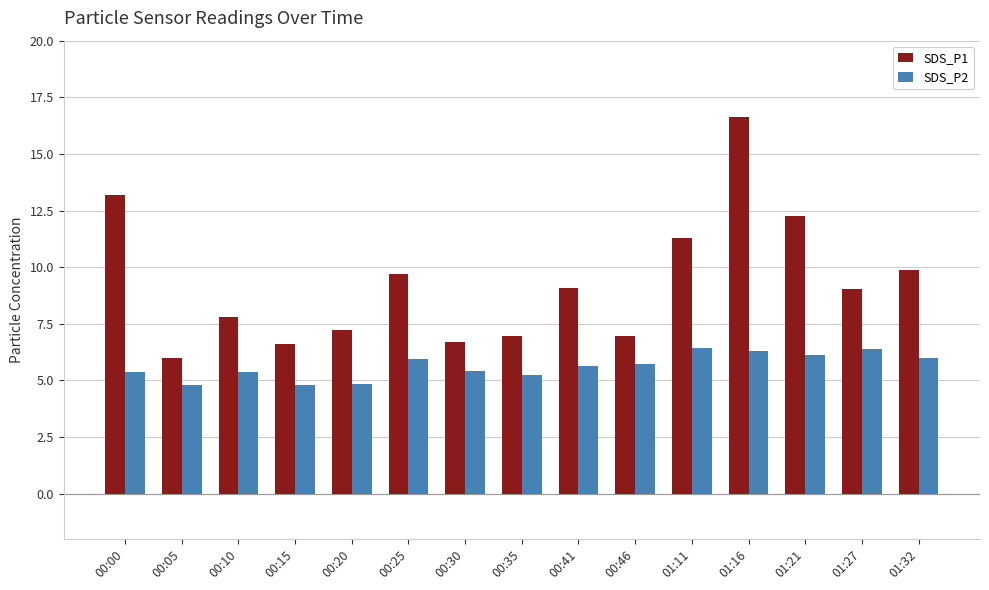

Rank the series by their average value, from highest to lowest.

SDS_P1, SDS_P2